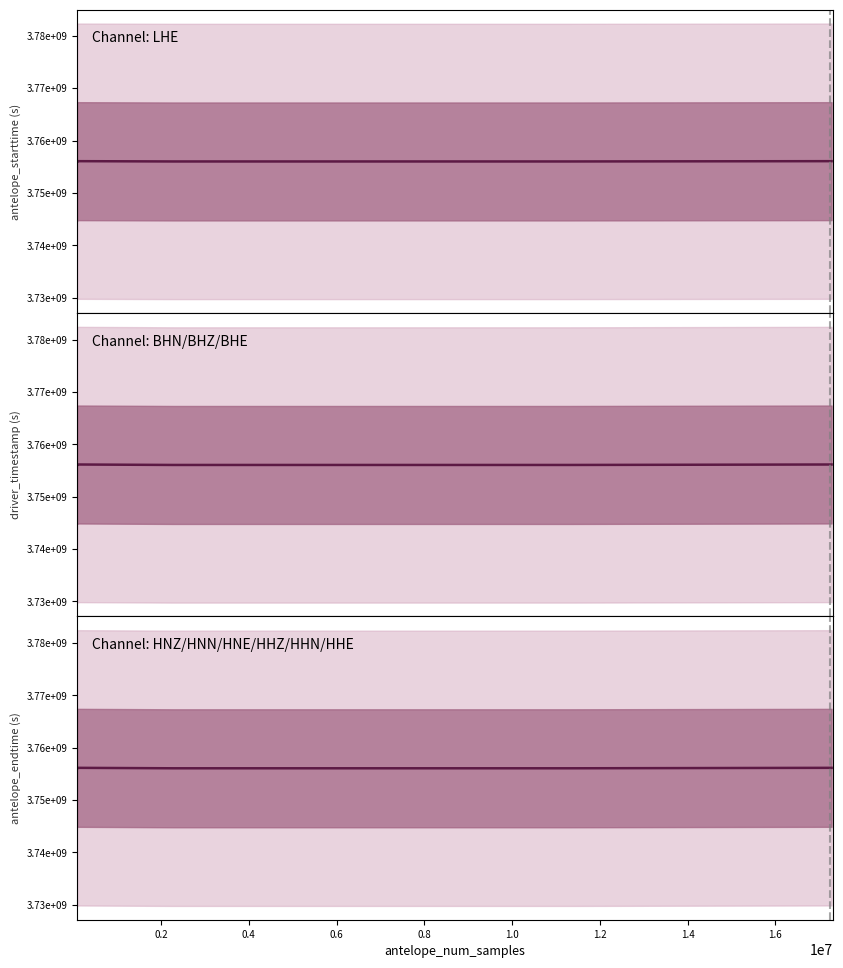

In antelope_starttime, how many points are higher than both neighbors (excluding endpoints)?

2